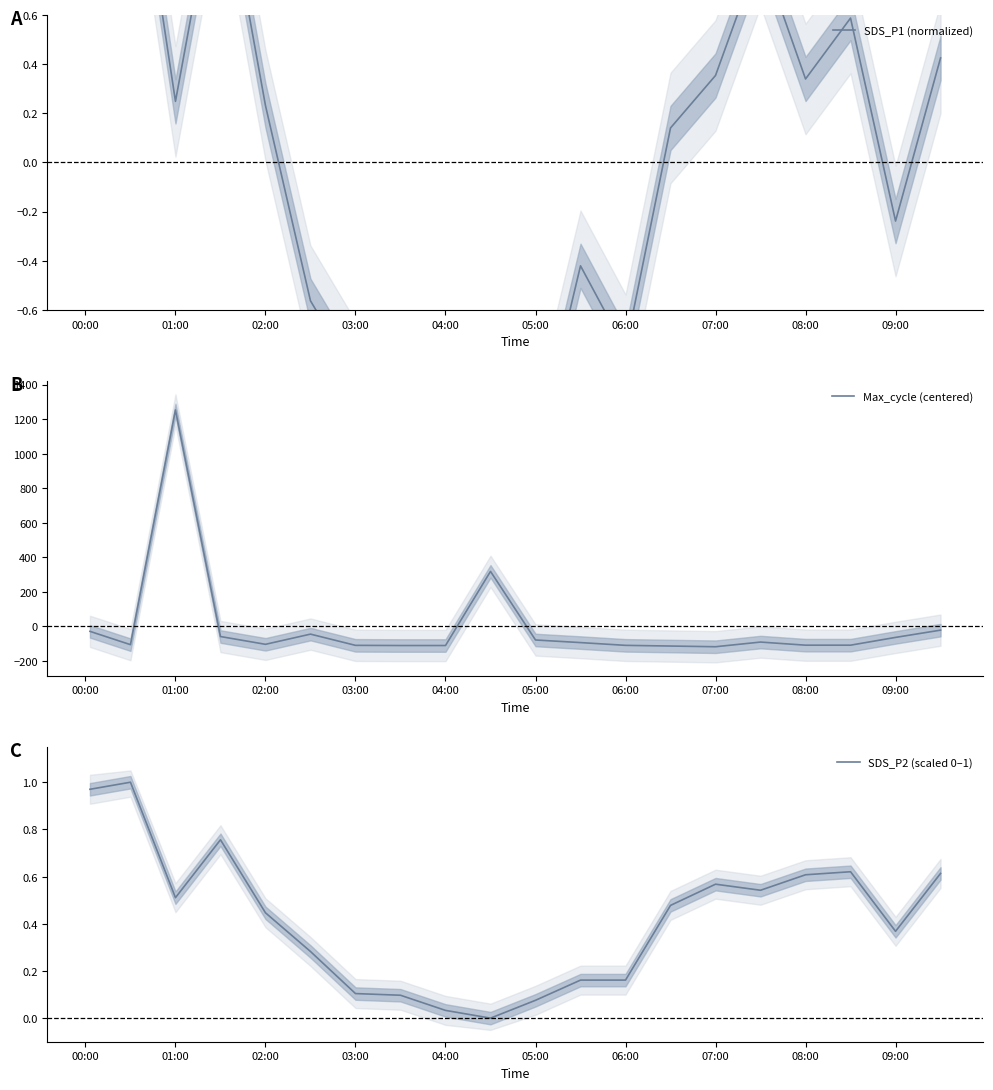

What is the maximum value for Max_cycle (centered)?

1252.8